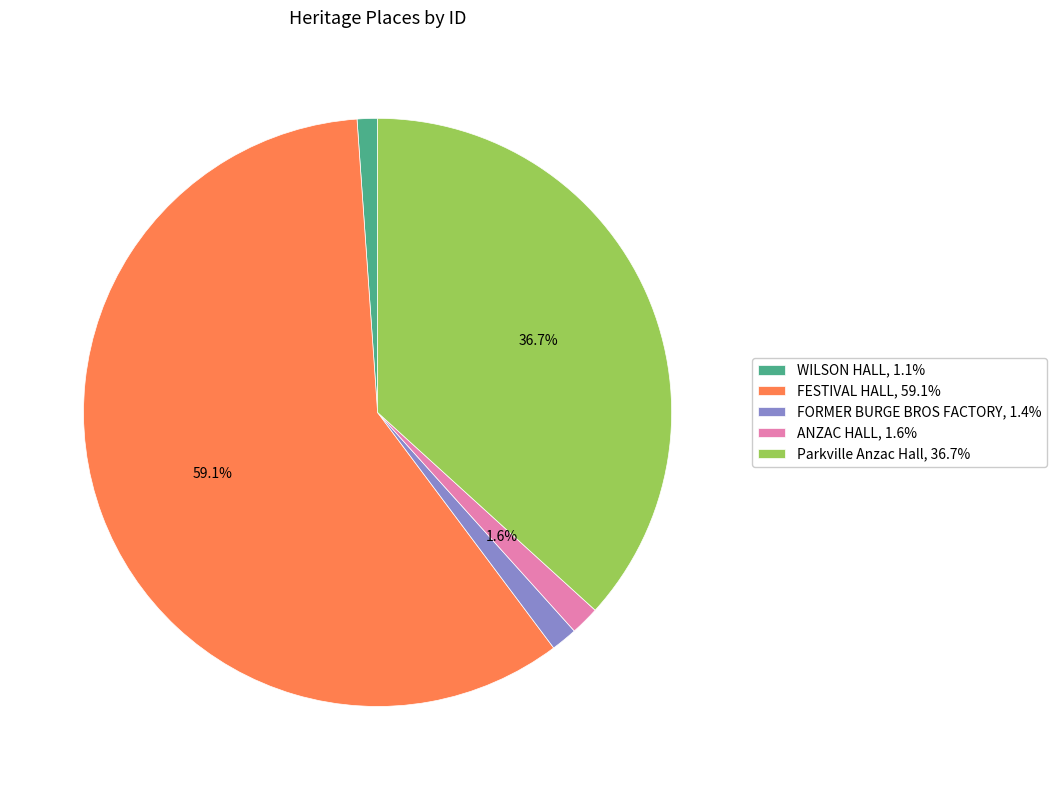

Is there a majority slice in this chart?

Yes